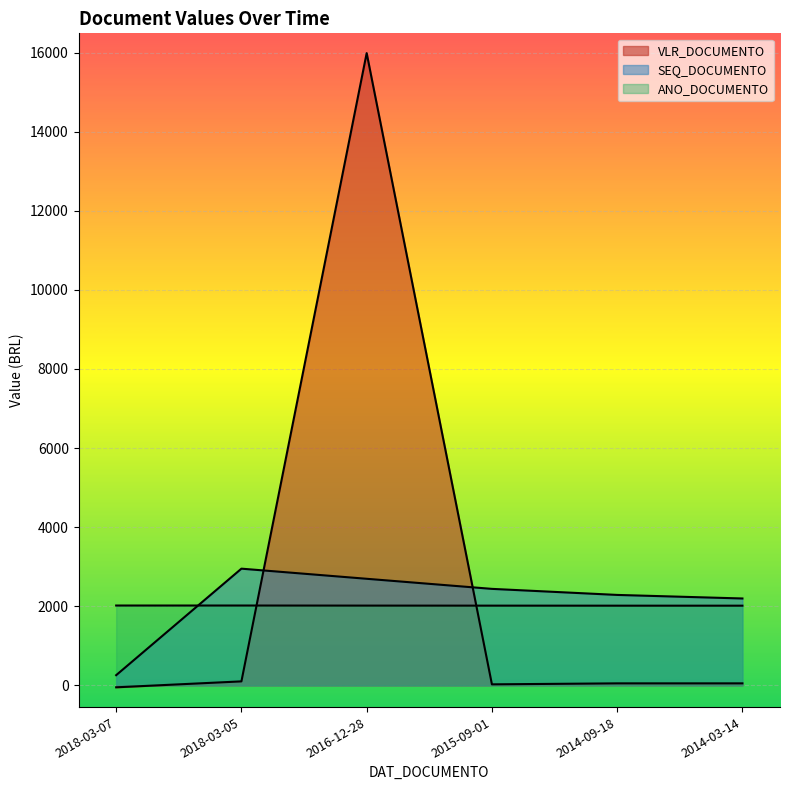

How many interior local valleys (lower than both neighbors) does the data have?

1